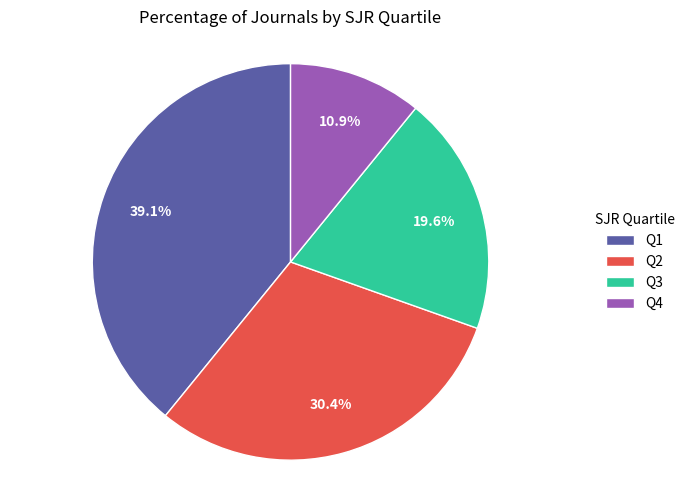

To the nearest percent, what percentage of the pie is Q1?

39%